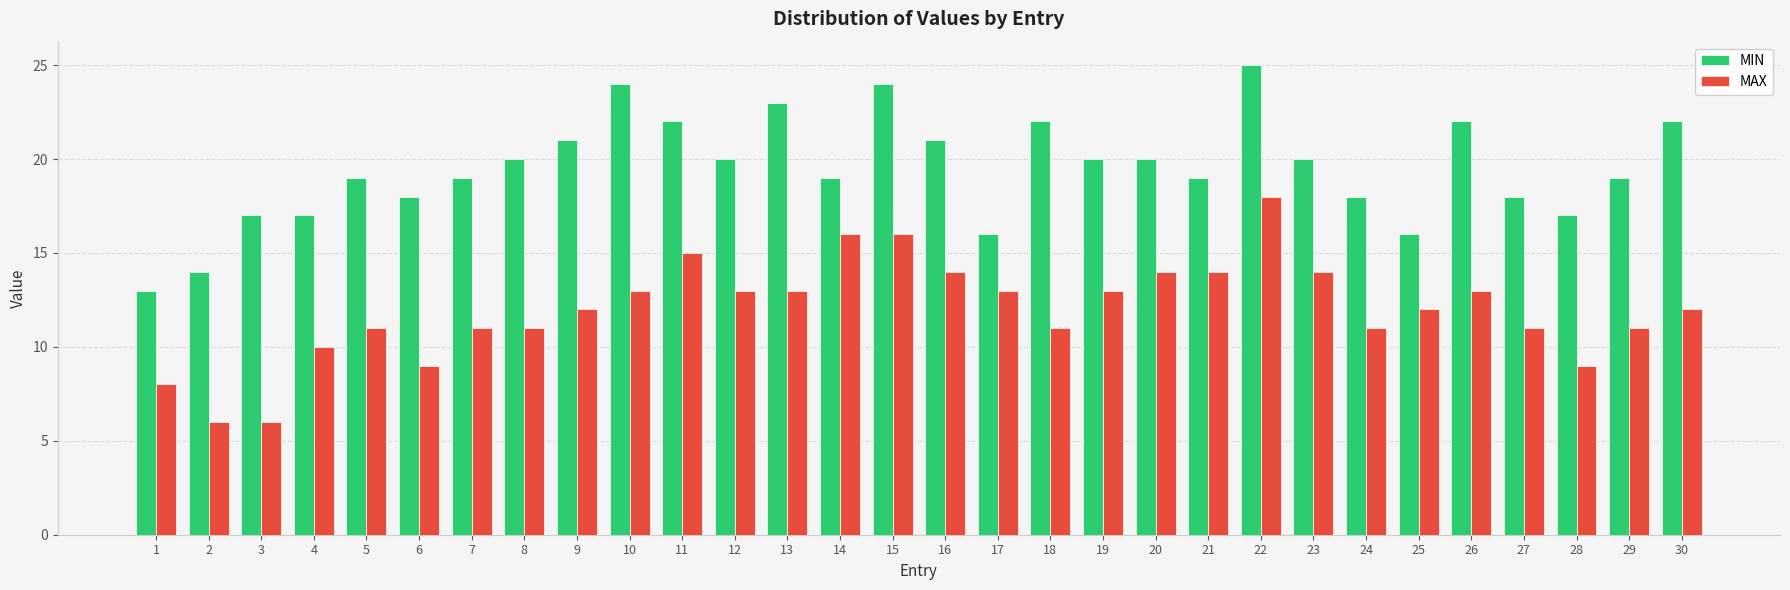

Rank the series by their average value, from highest to lowest.

MIN, MAX